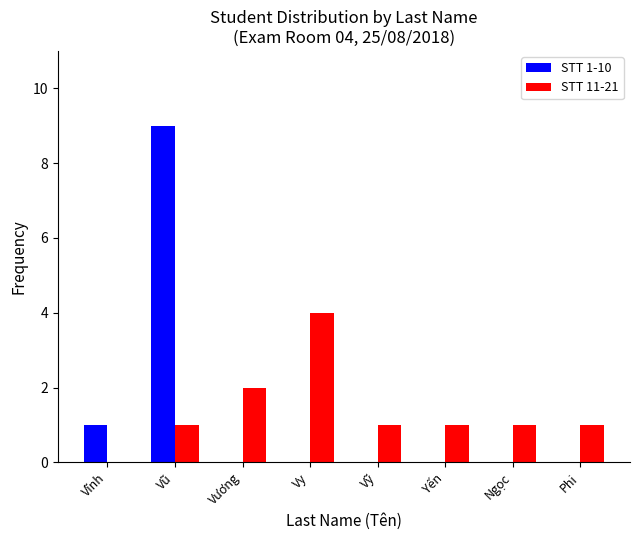

Reading right to left, transcribe all the data shown in this chart.

STT 1-10: 0	0	0	0	0	0	9	1
STT 11-21: 1	1	1	1	4	2	1	0